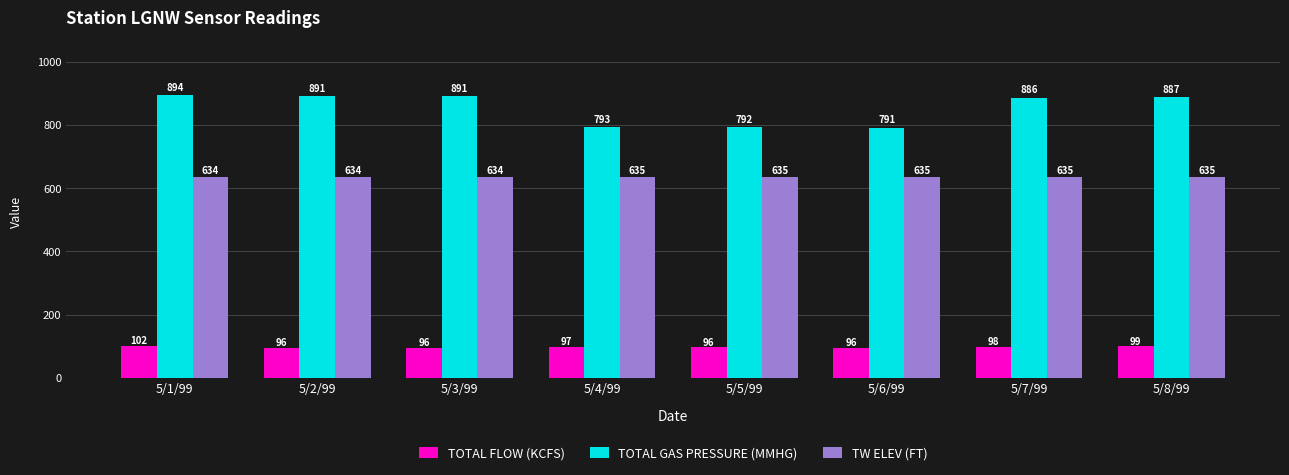

Where is TOTAL FLOW (KCFS) nearest to the value 98?

5/7/99